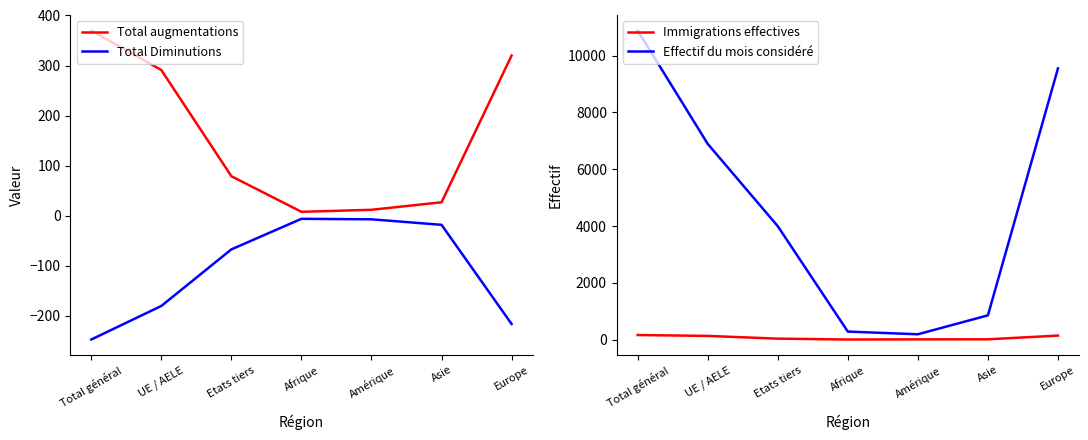

List the series in order of their peak value, highest first.

Effectif du mois considéré, Total augmentations, Immigrations effectives, Total Diminutions